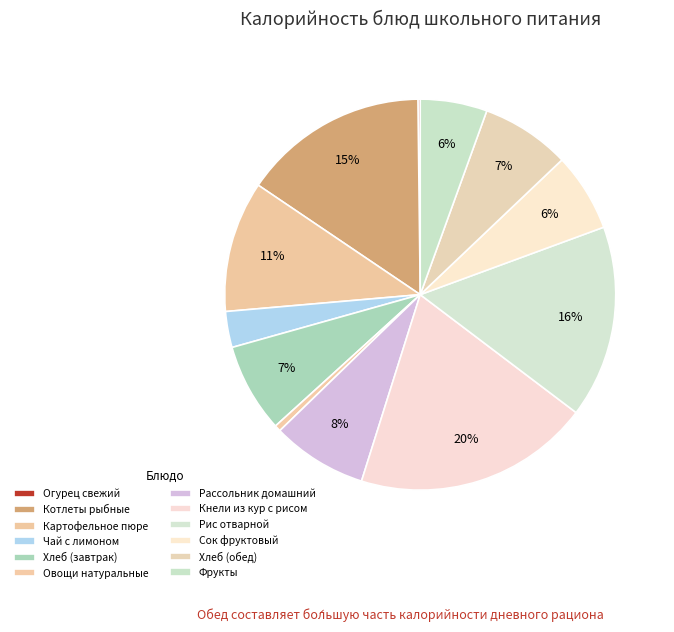

How many slices are in this pie chart?

12